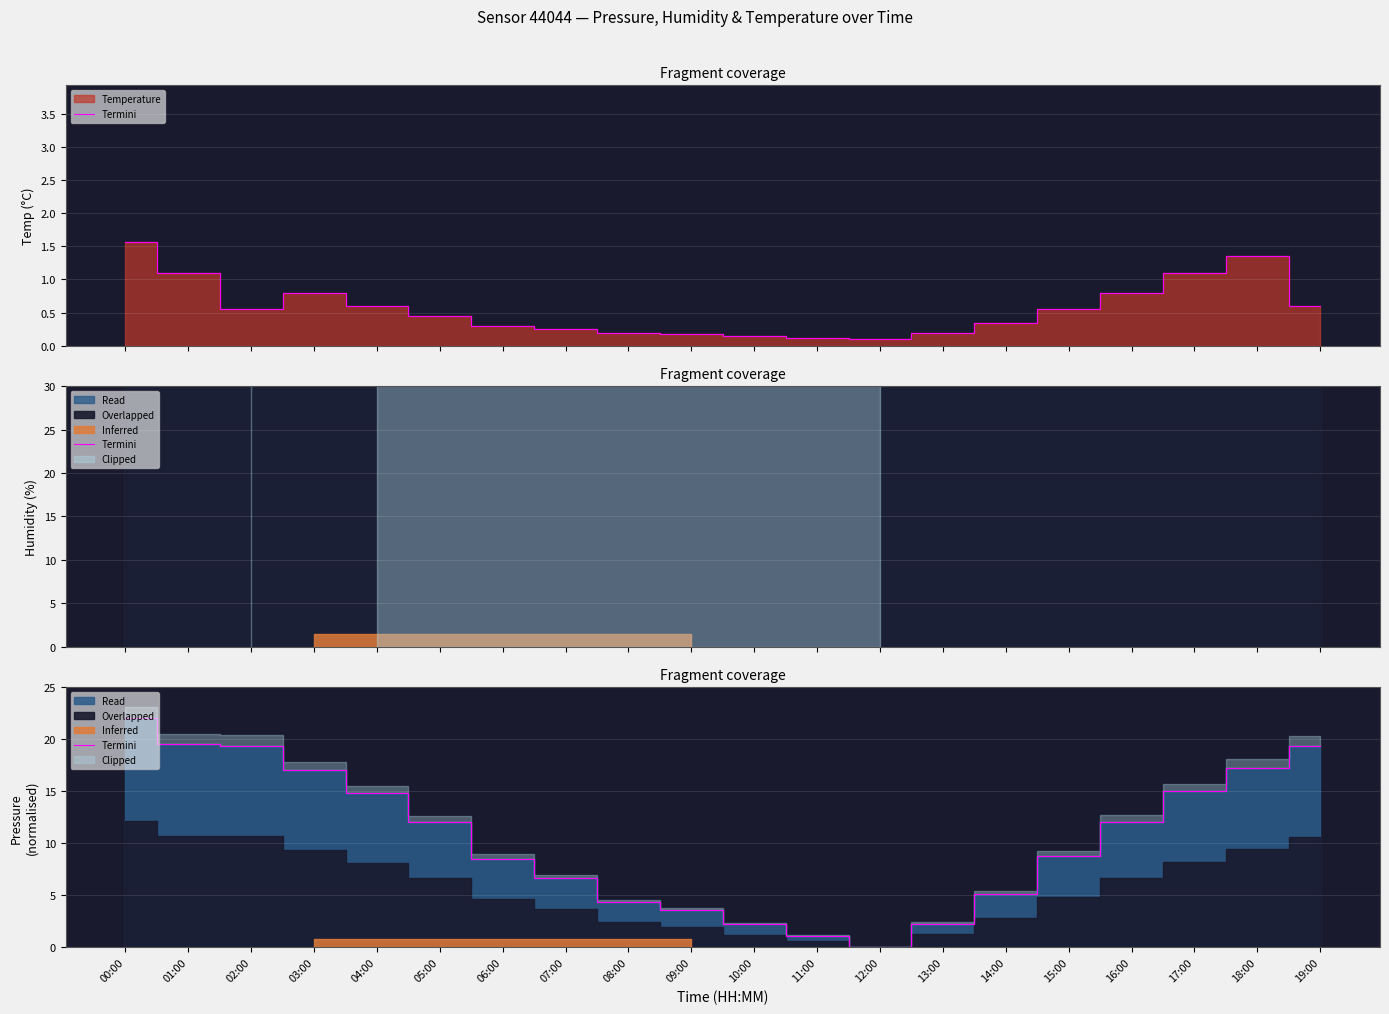

How many data points does each series have?

20